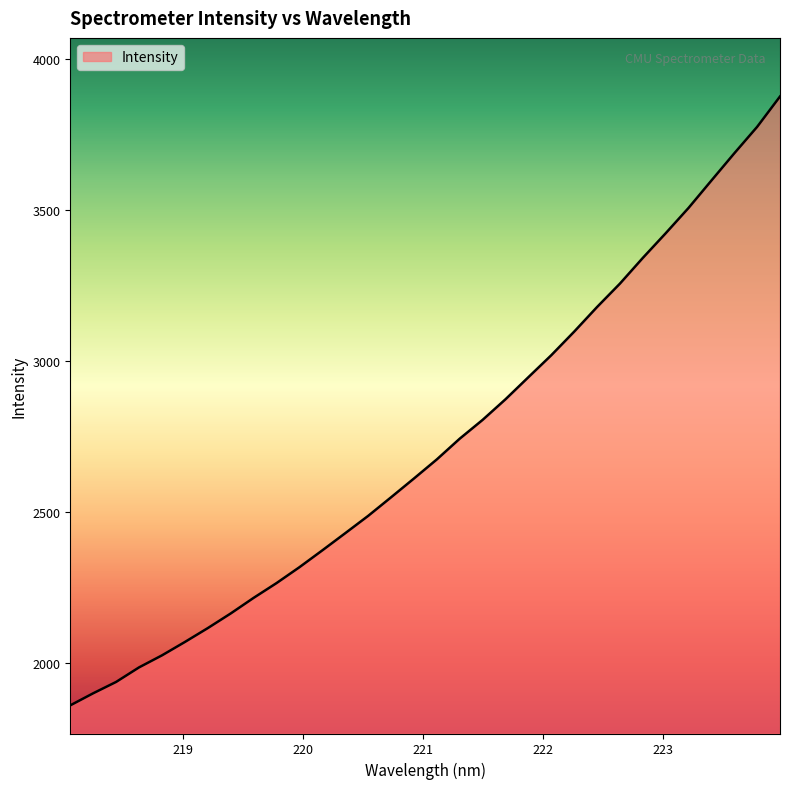

What is the smallest value displayed?

1861.5